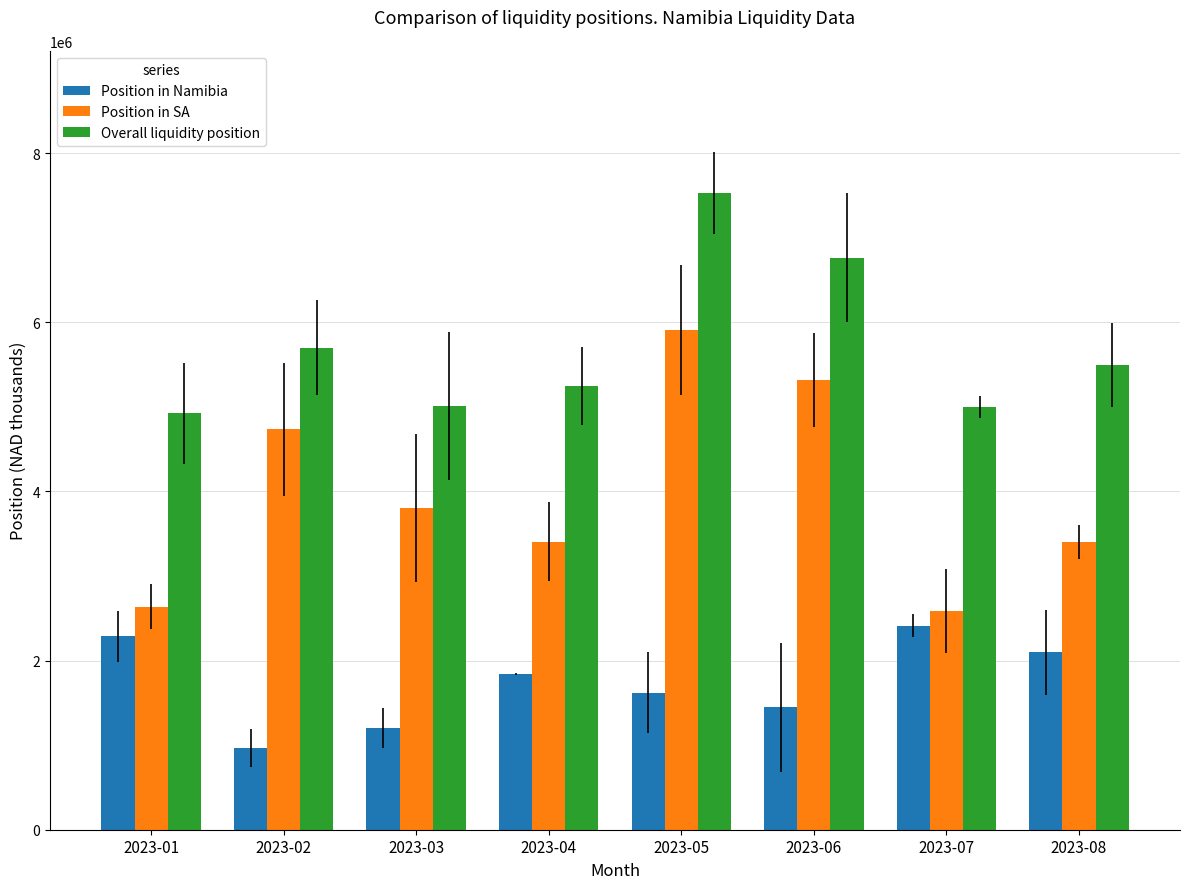

Count the number of categories in the chart.

8